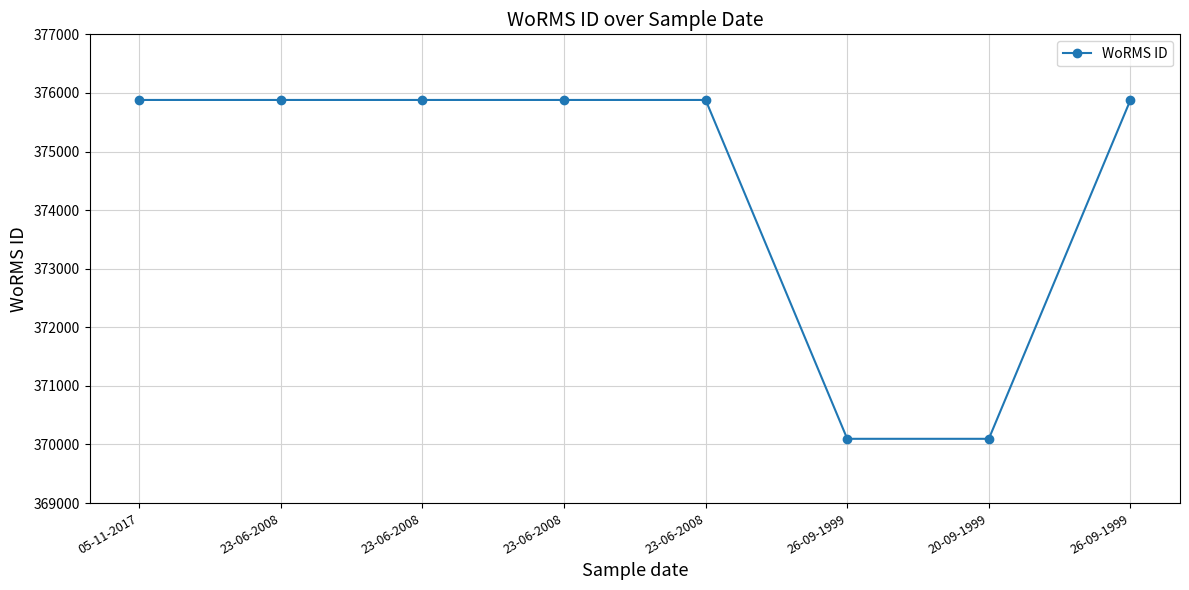

What is the value of the 8th point from the left?

370097